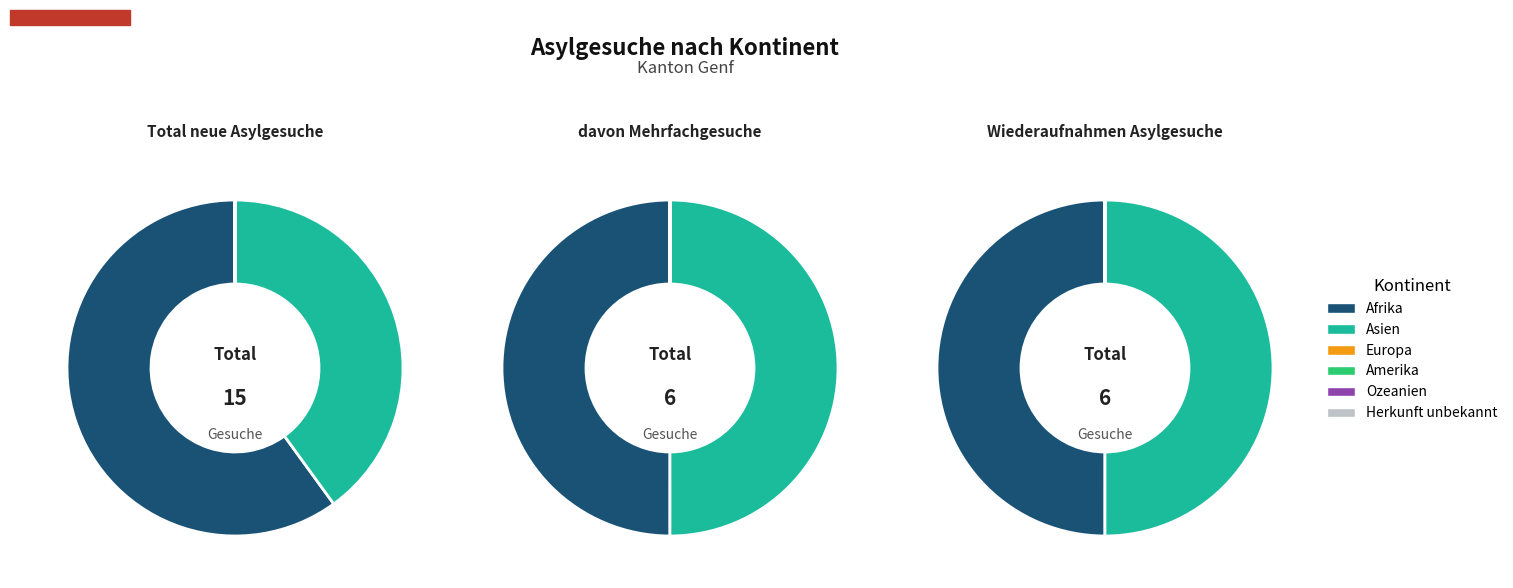

At 0, list the series in order from largest to smallest.

Afrika, Asien, Europa, Amerika, Ozeanien, Herkunft unbekannt